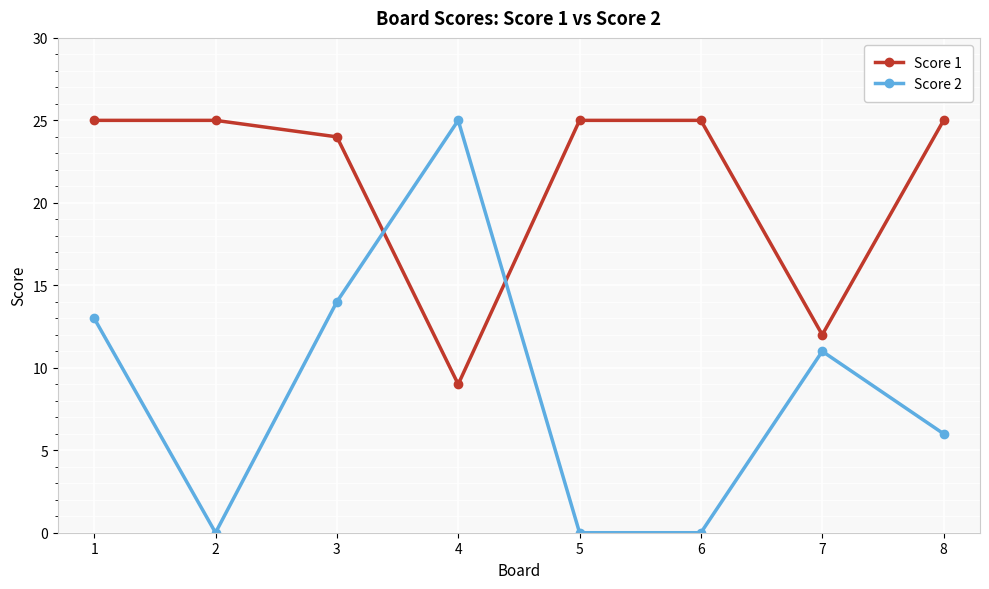

What is the value of the Score 2 point at the 8th from the left?

6